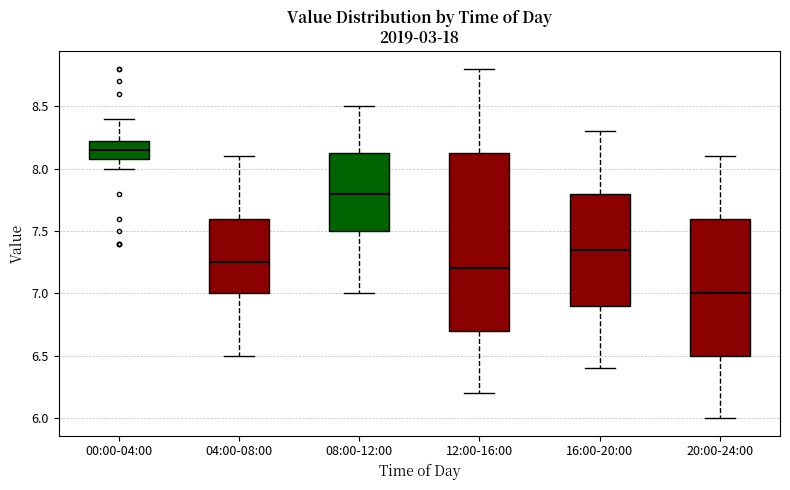

Where is the lower edge of the box for 20:00-24:00 on the y-axis? The values are not printed on the chart, so give them approximately, as read against the axis.

6.50